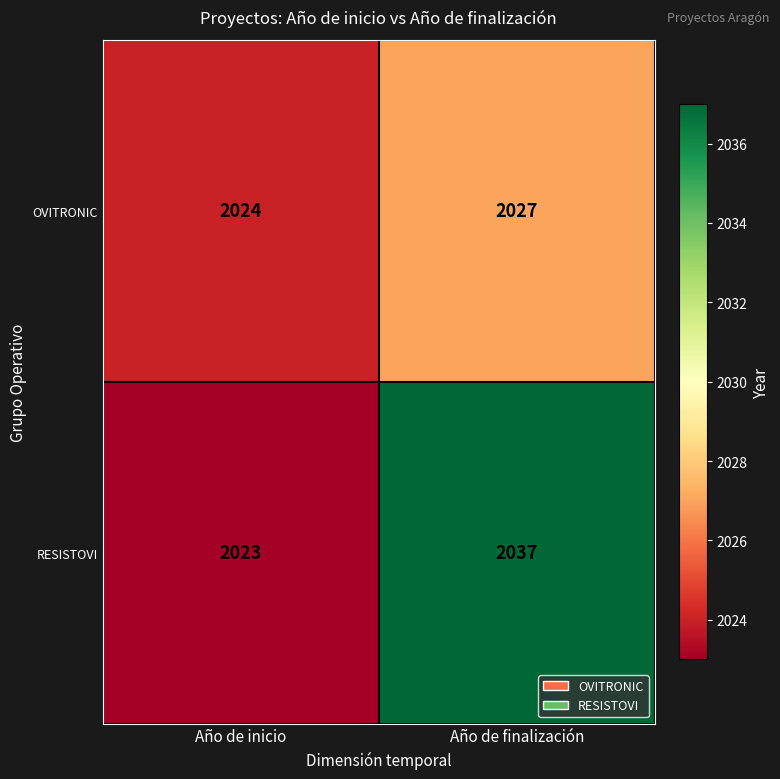

What is the sum of all RESISTOVI values?

4060